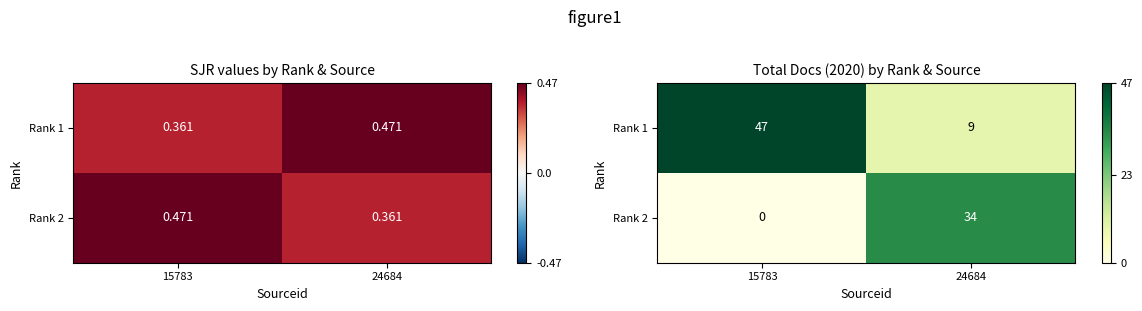

What is the sum of the Rank 2 values at 24684 and 15783?

34